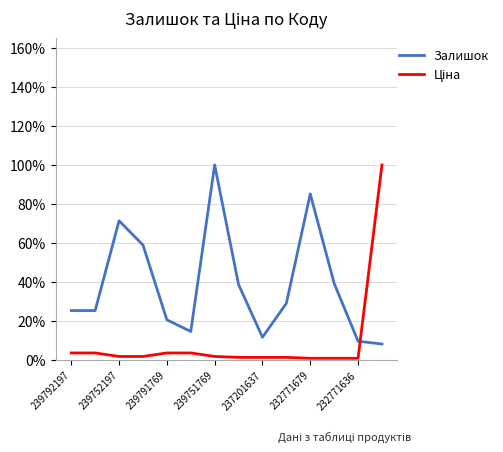

Is this an area chart (filled region under the line)?

No